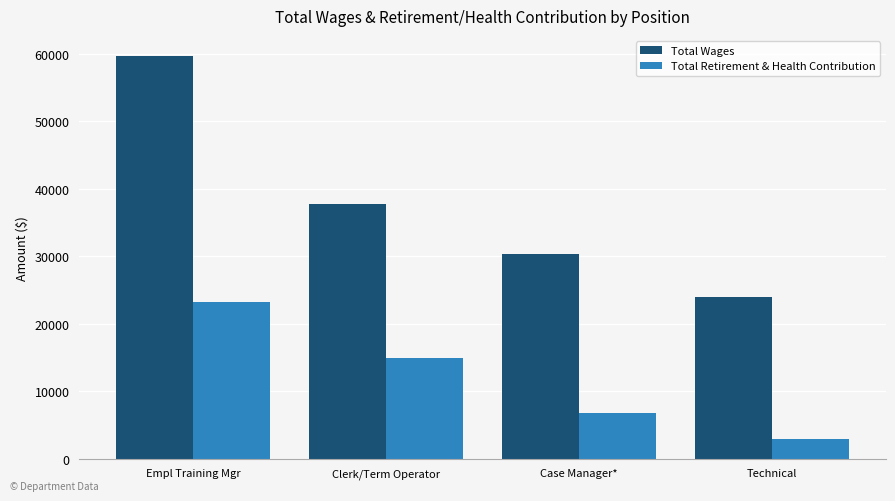

Is it true that Total Retirement & Health Contribution equals 14947 at Clerk/Term Operator?

True